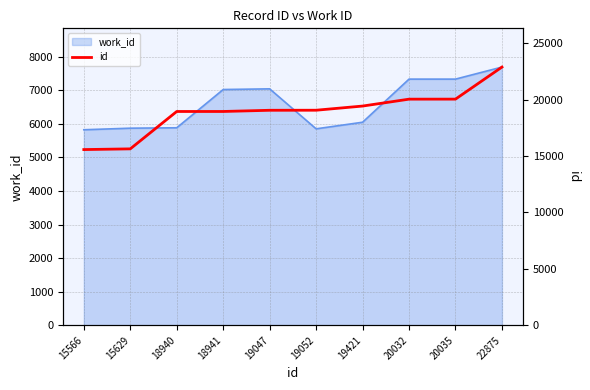

List the labels in order of value, smallest first.

15566, 15629, 18940, 18941, 19047, 19052, 19421, 20032, 20035, 22875